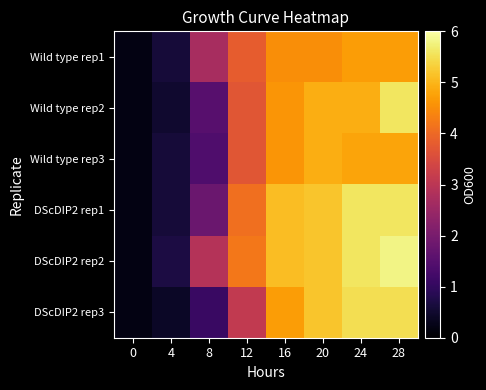

Reading left to right, extract all data points from this chart.

Wild type rep1: 0=0.2	4=0.6	8=2.7	12=3.8	16=4.5	20=4.5	24=4.7	28=4.7
Wild type rep2: 0=0.2	4=0.5	8=1.5	12=3.7	16=4.6	20=4.9	24=4.9	28=5.6
Wild type rep3: 0=0.2	4=0.6	8=1.4	12=3.7	16=4.6	20=4.9	24=4.8	28=4.8
DScDIP2 rep1: 0=0.2	4=0.6	8=1.8	12=4.1	16=5.1	20=5.2	24=5.6	28=5.6
DScDIP2 rep2: 0=0.2	4=0.7	8=2.9	12=4.2	16=5.1	20=5.2	24=5.6	28=5.8
DScDIP2 rep3: 0=0.2	4=0.4	8=1.1	12=3.1	16=4.7	20=5.2	24=5.5	28=5.5